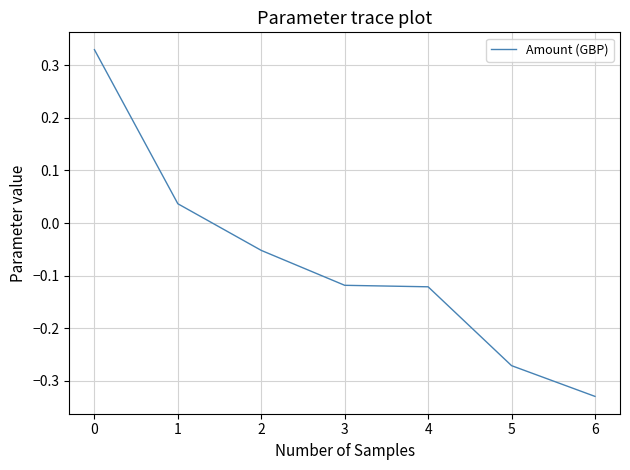

What is the sum of the values at 6 and 4?

-0.5